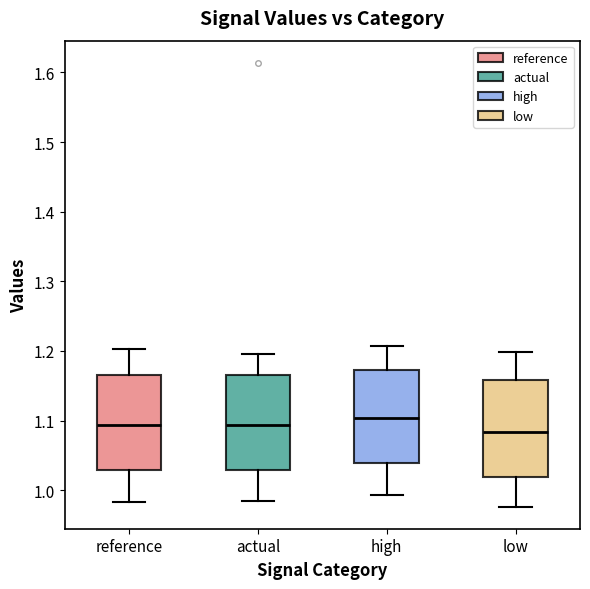

Where is the lower edge of the box for actual on the y-axis? The values are not printed on the chart, so give them approximately, as read against the axis.

1.03